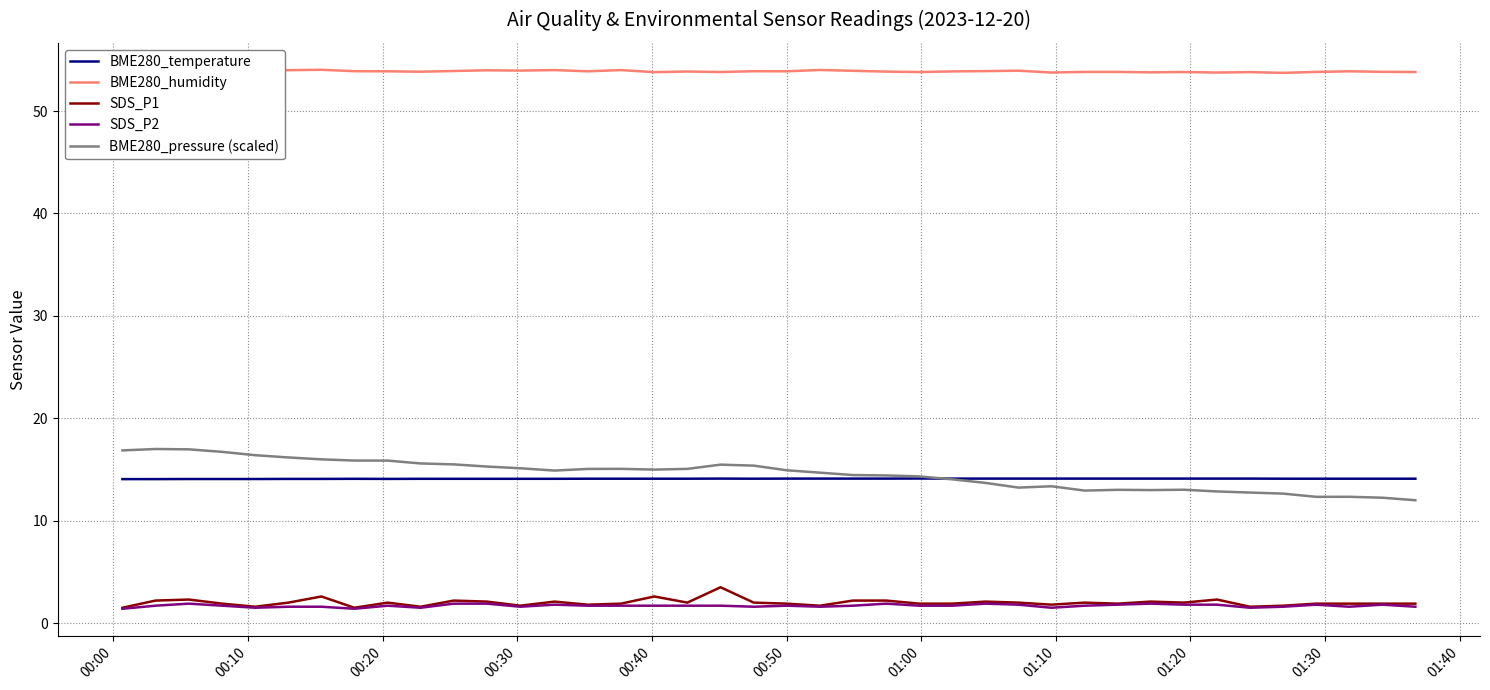

What is the maximum value for BME280_pressure (scaled)?

17.0